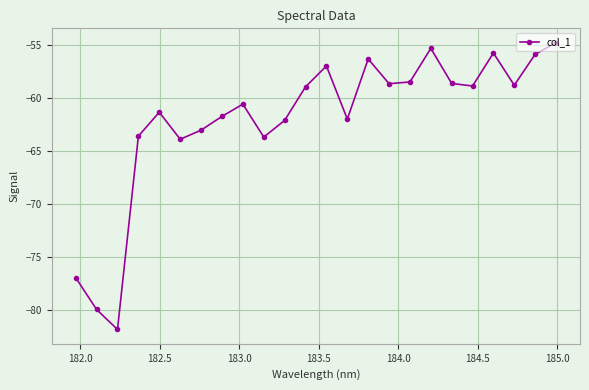

What is the value of the 18th point from the left?

-55.3